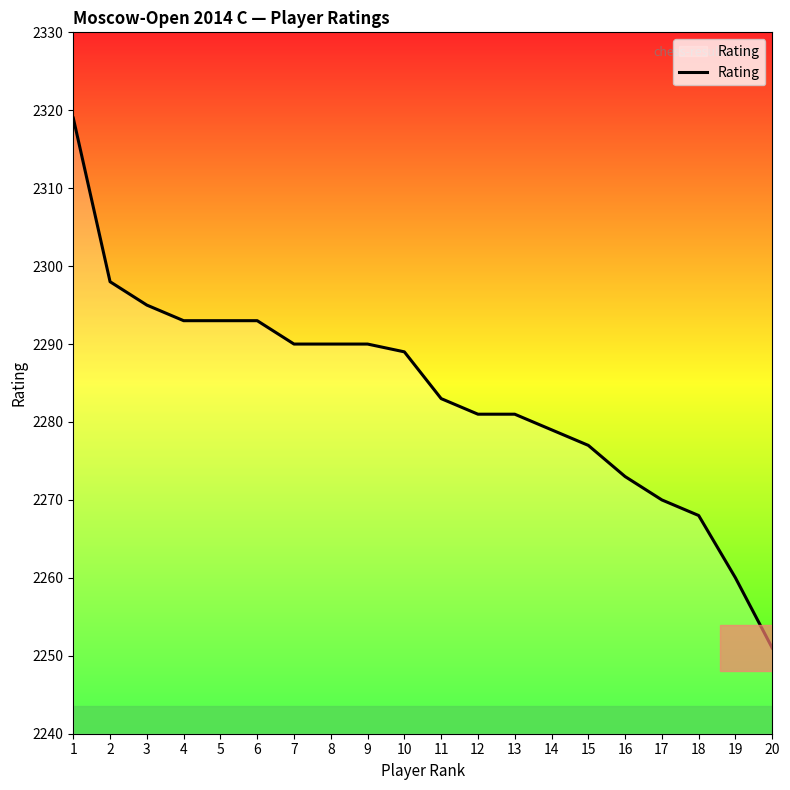

What value does the data have at 12, to the nearest 5?

2280